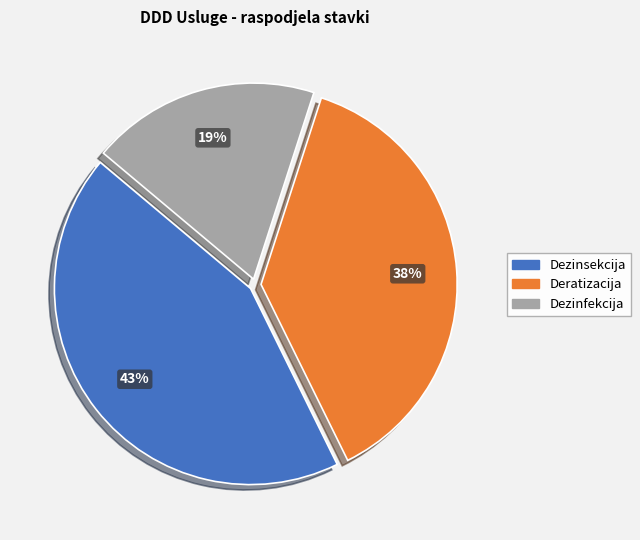

The Dezinsekcija slice represents 32% of the pie. True or false?

False